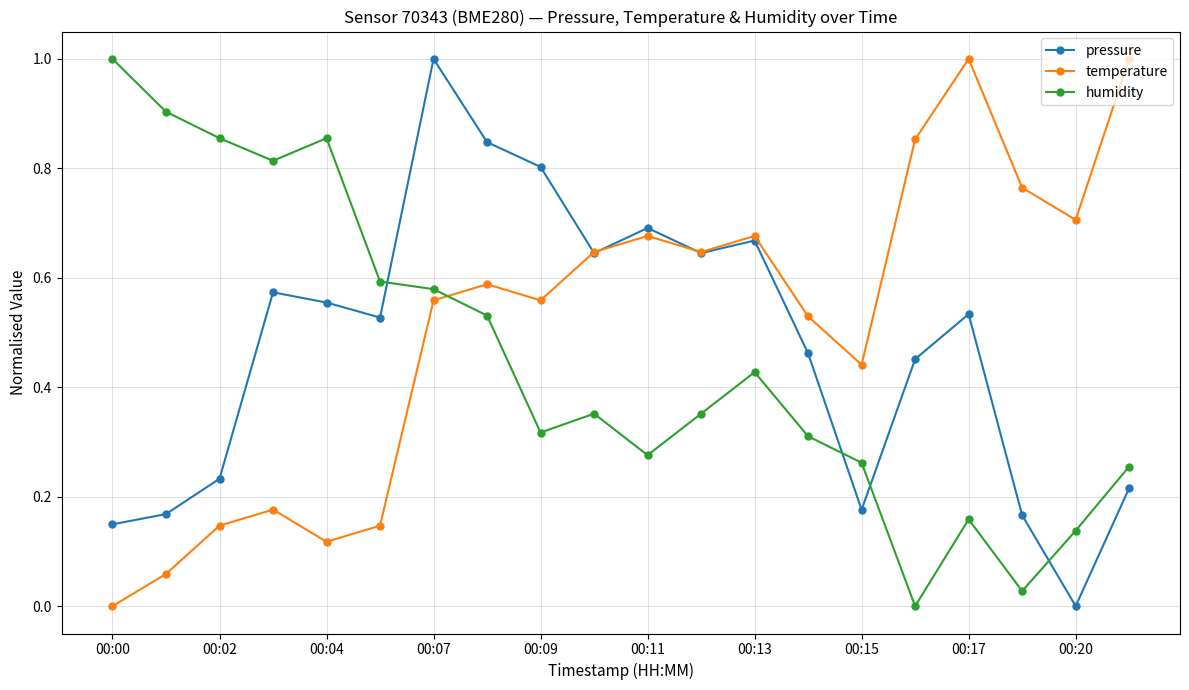

True or false: humidity and temperature cross at least once.

True